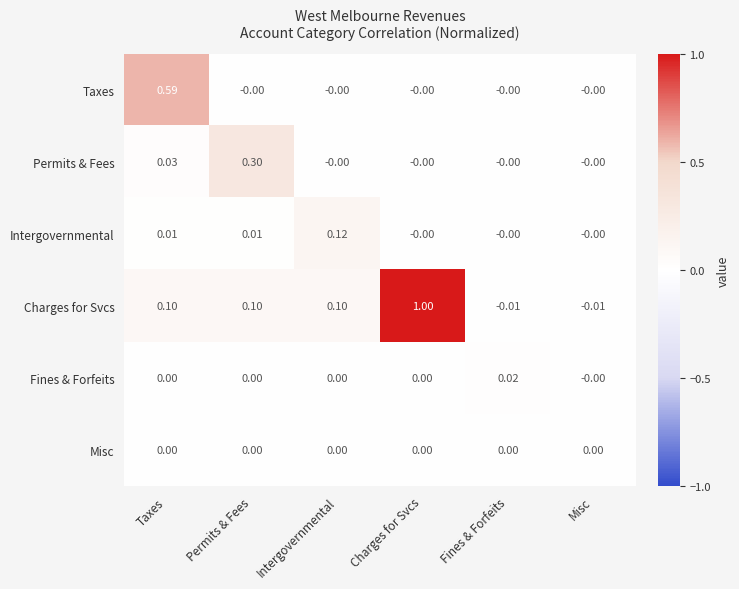

Which category has the highest value across all series?

Charges for Svcs